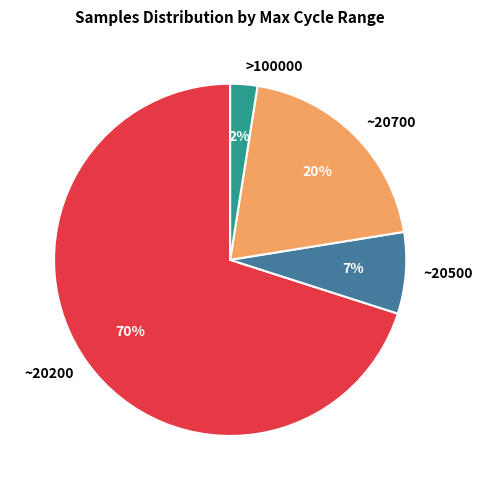

How many segments does this pie chart have?

4